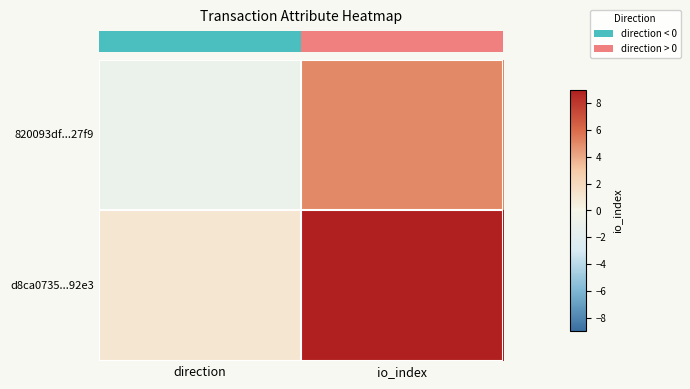

Which has a higher value, direction or io_index?

io_index